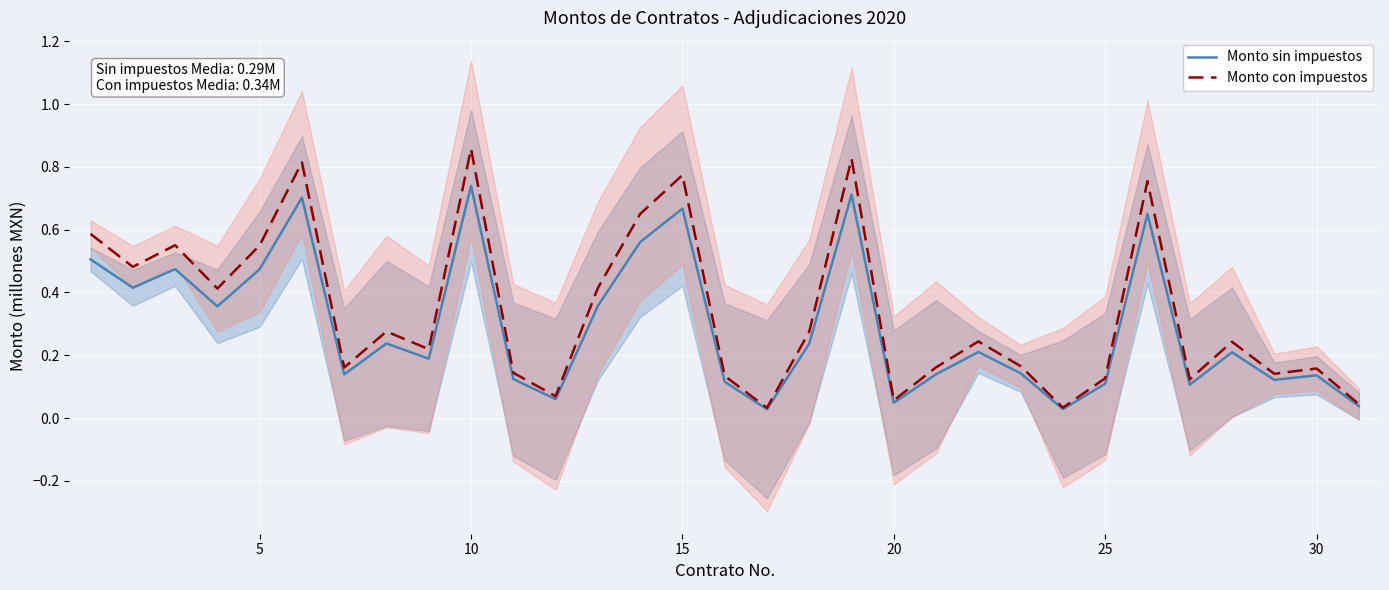

Which category has the highest value in the Monto con impuestos series?

10